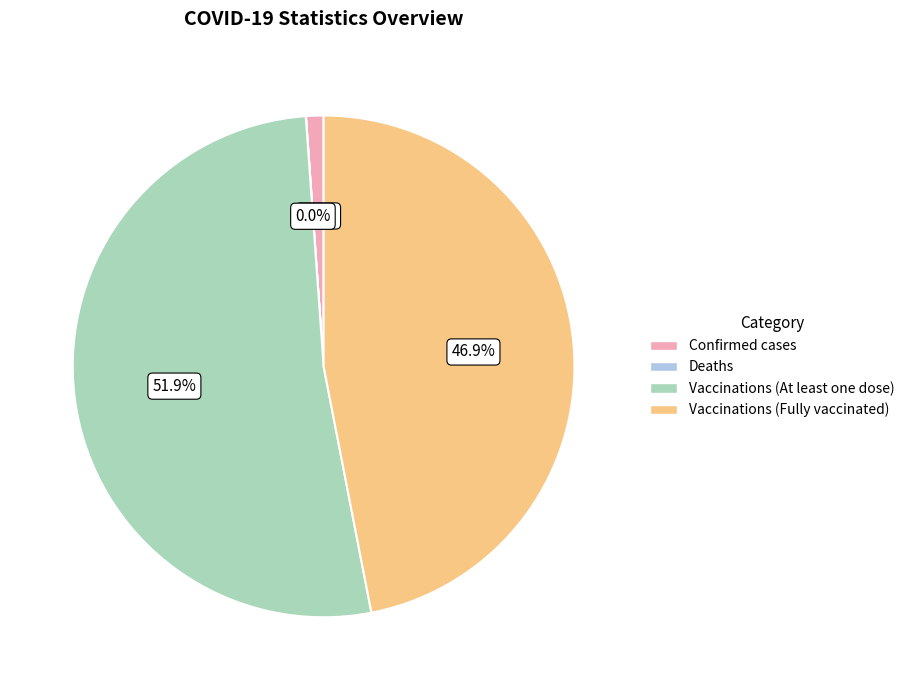

Is there a majority slice in this chart?

Yes